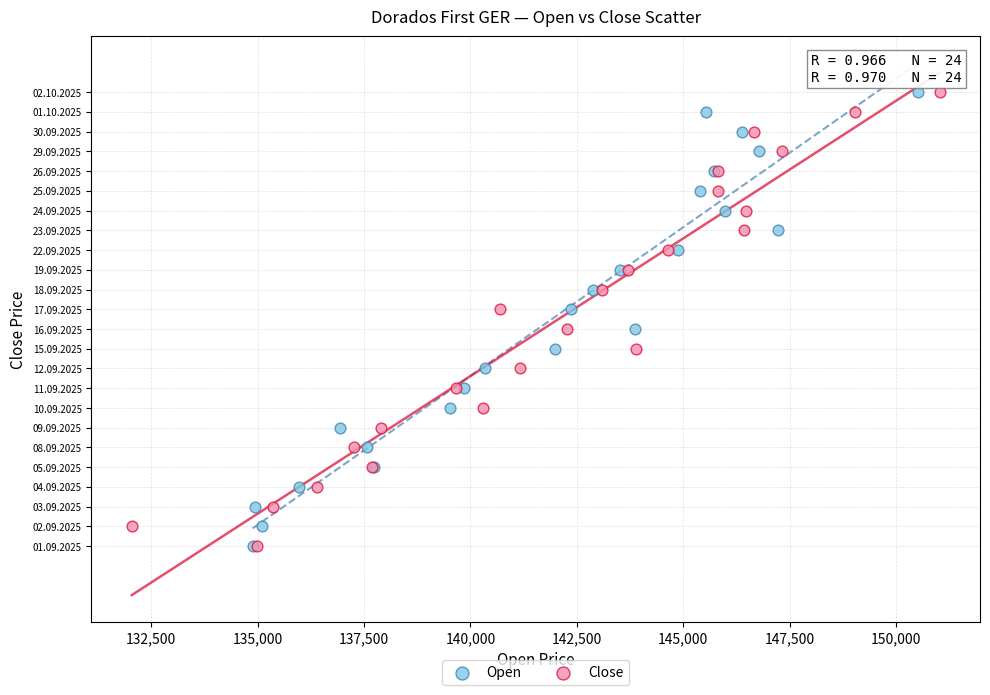

What are all the series names shown in the legend?

Open, Close